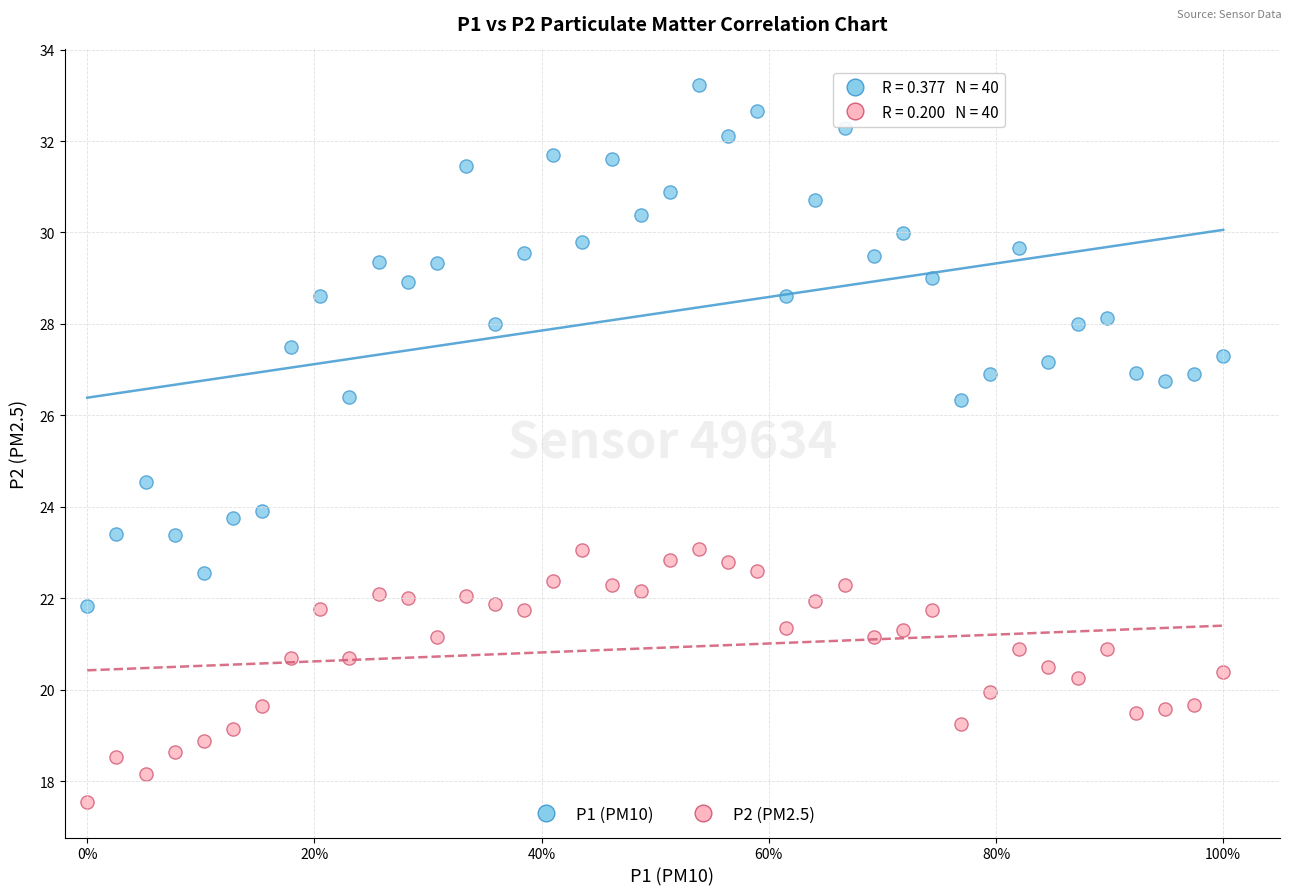

What are all the series names shown in the legend?

P1 (PM10), P2 (PM2.5)